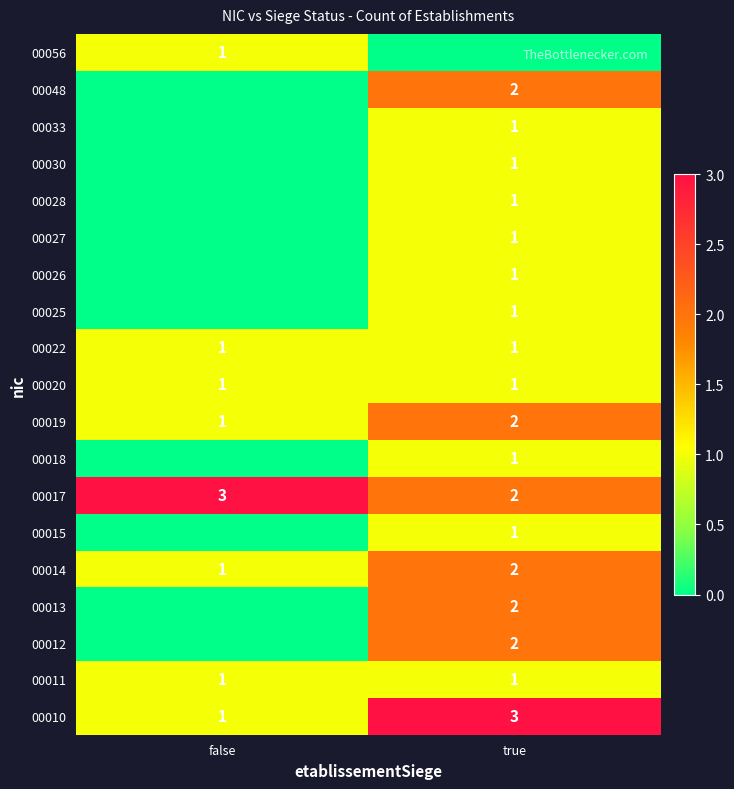

The 00027 series shows 1 at true. True or false?

True